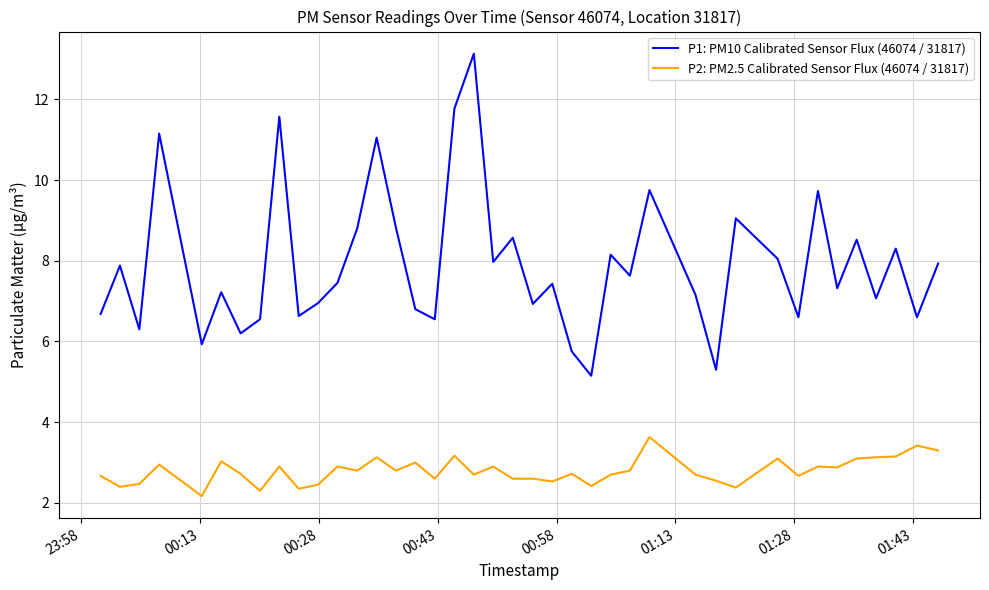

True or false: P1: PM10 Calibrated Sensor Flux (46074 / 31817) and P2: PM2.5 Calibrated Sensor Flux (46074 / 31817) cross at least once.

False